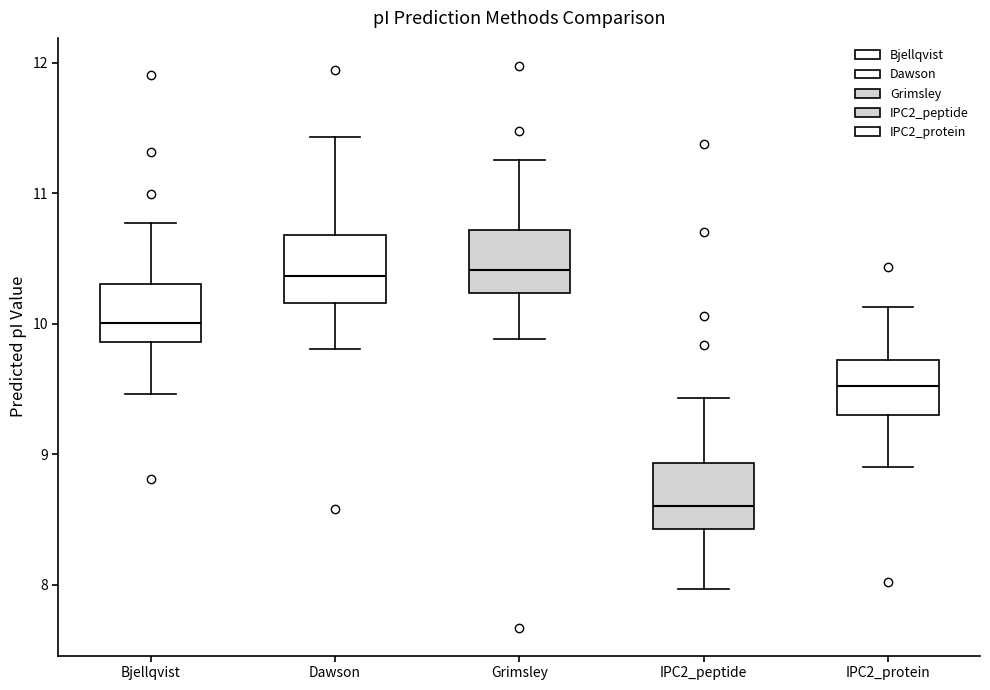

Where does the lower whisker of the box for Grimsley end on the y-axis? The values are not printed on the chart, so give them approximately, as read against the axis.

9.9